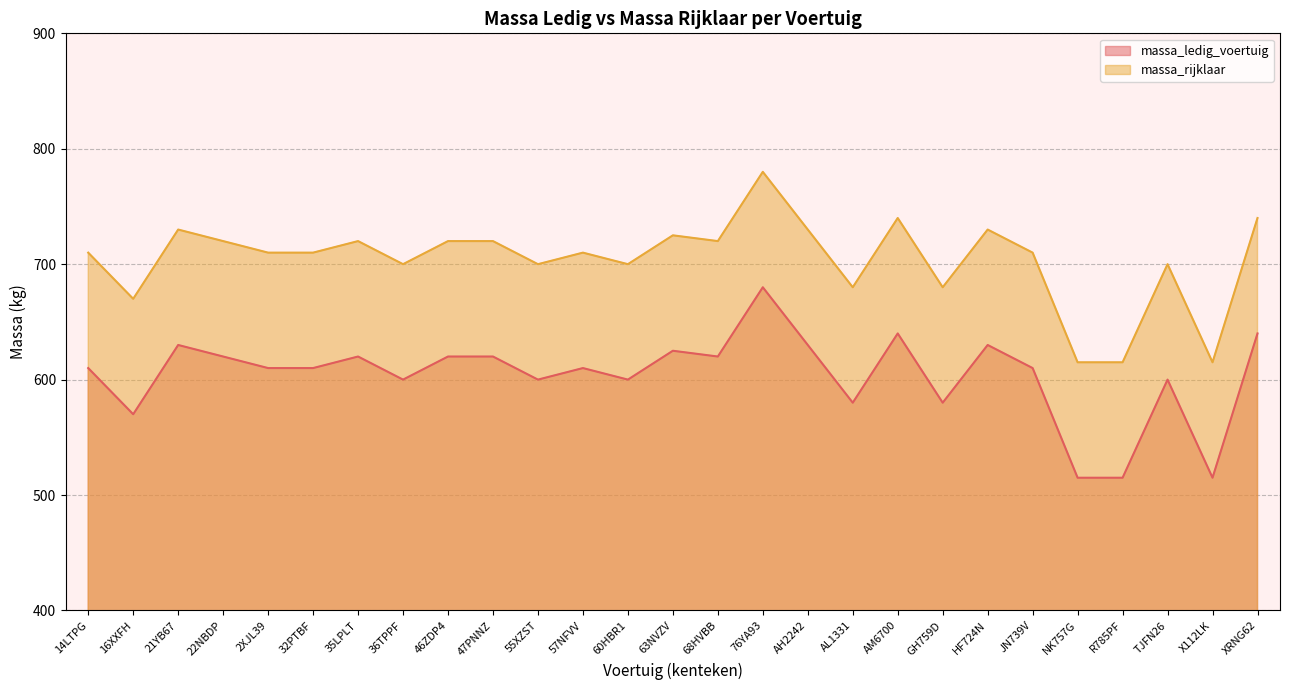

How many lines are shown in the chart?

2